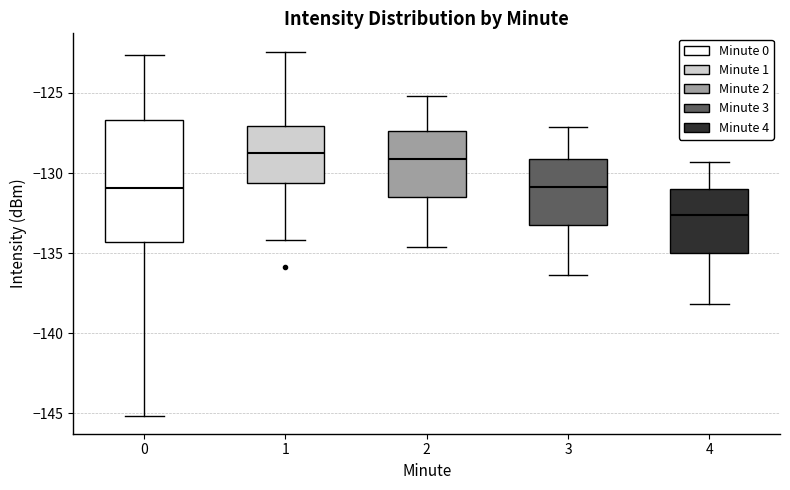

Reading left to right, read every box against the y-axis: the position of its median line, the range the box covers, and the ends of its whiskers. The values are not printed on the chart, so give them approximately, as read against the axis.

0: median -131.0, box -134.5 to -126.5, whiskers -145.0 to -122.5
1: median -128.5, box -130.5 to -127.0, whiskers -134.0 to -122.5
2: median -129.0, box -131.5 to -127.5, whiskers -134.5 to -125.0
3: median -131.0, box -133.5 to -129.0, whiskers -136.5 to -127.0
4: median -132.5, box -135.0 to -131.0, whiskers -138.0 to -129.5